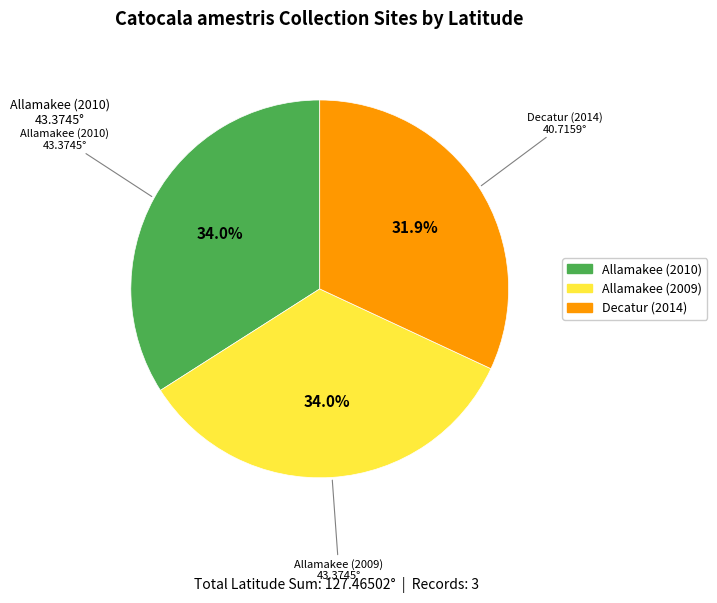

How many segments does this pie chart have?

3